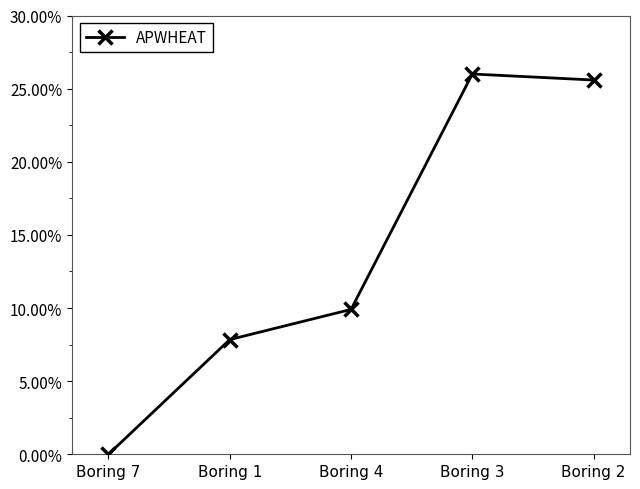

What is the difference between the values at Boring 4 and Boring 7?

0.1